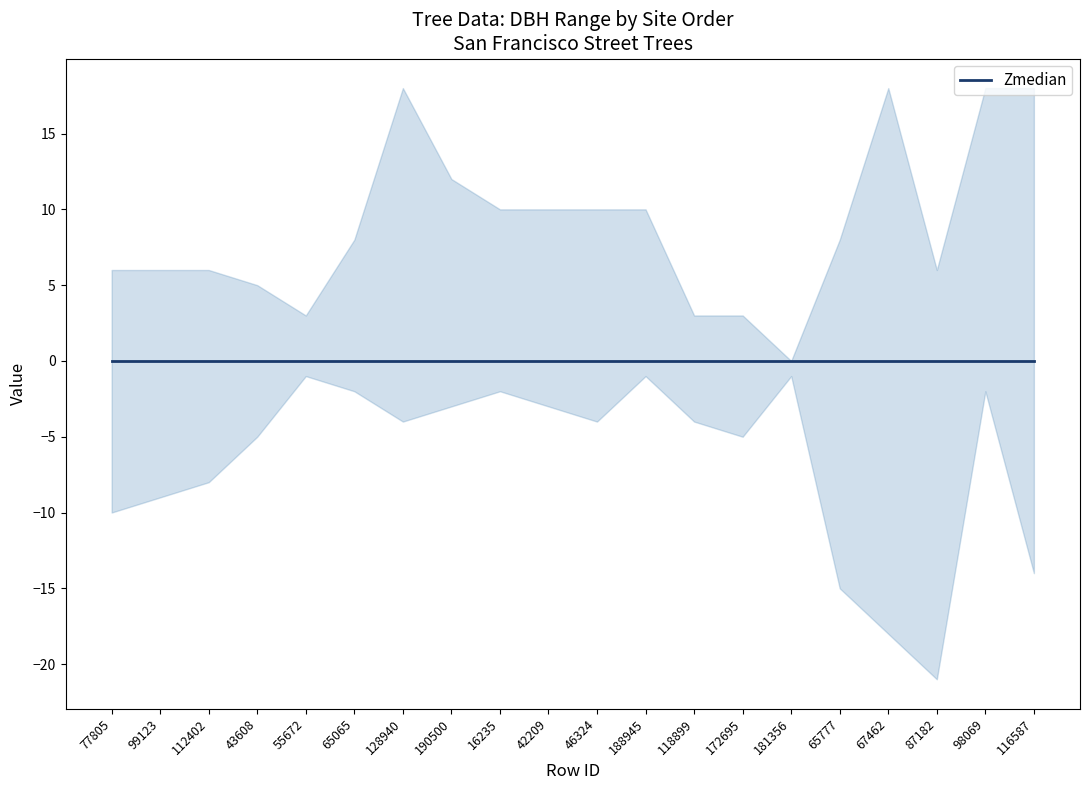

Where is the first local minimum for SiteOrder?

55672